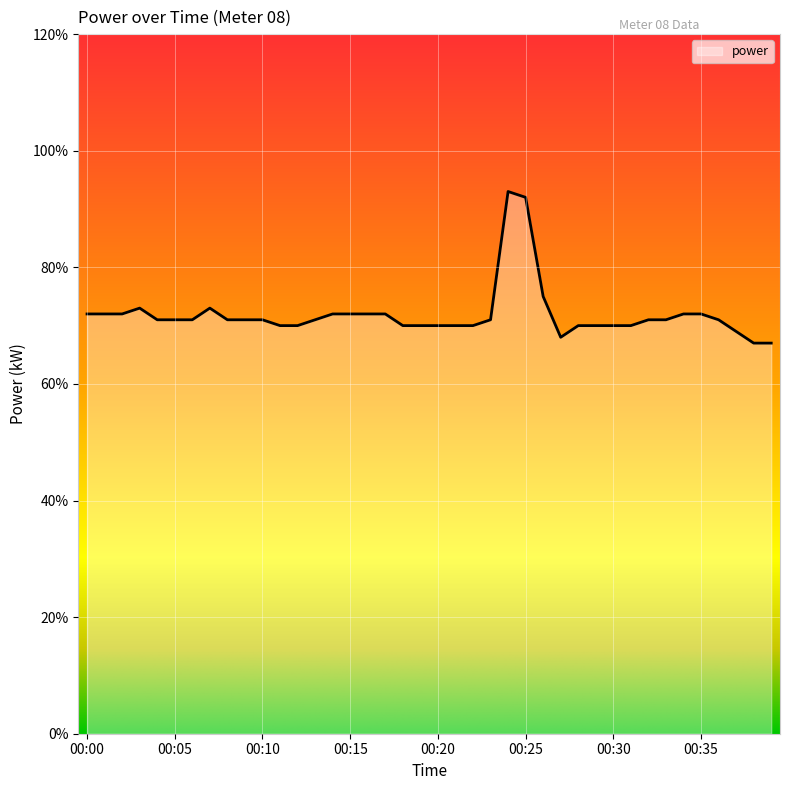

Where is the first local minimum?

00:27